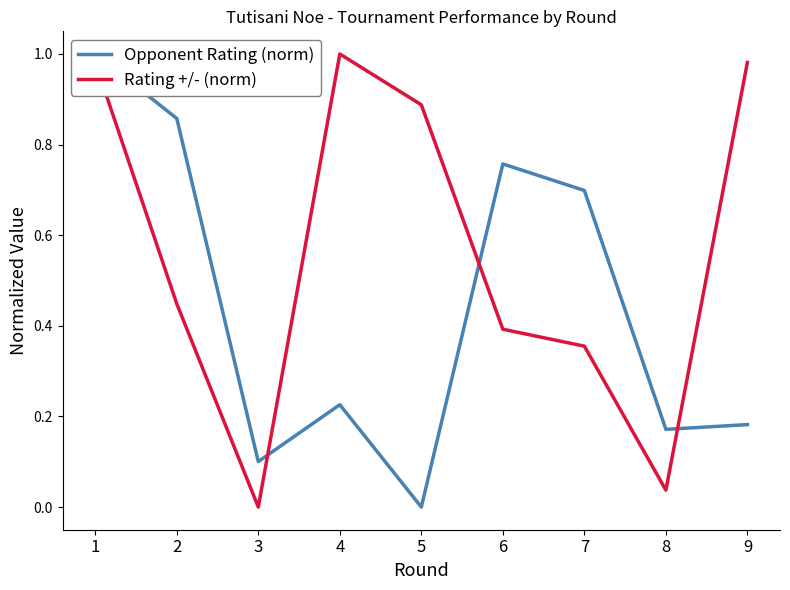

Is the value of Opponent Rating (norm) at 5 greater than the value of Rating +/- (norm) at 7?

No